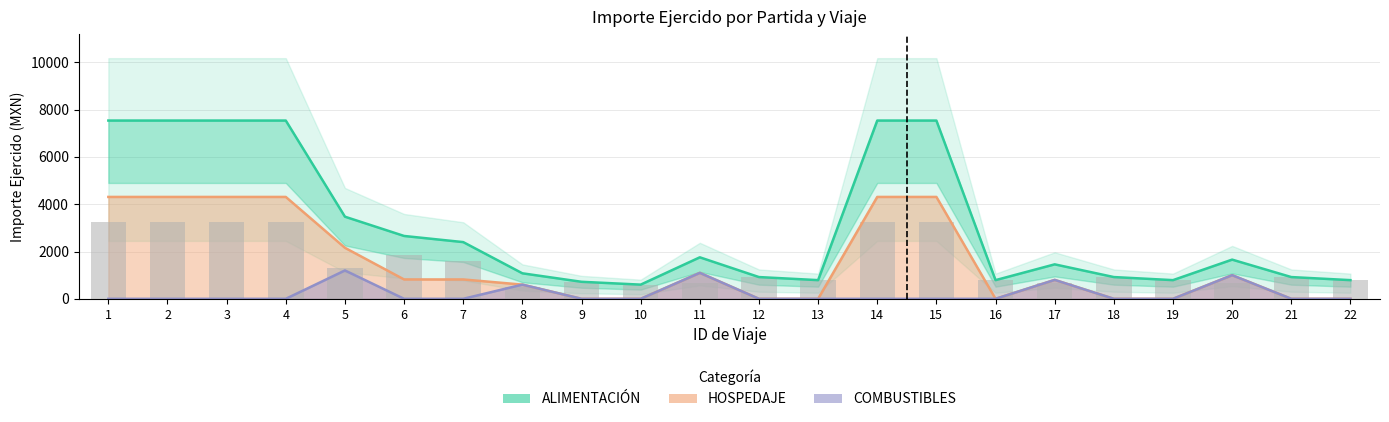

At which label is Total estimado closest to 4070?

5